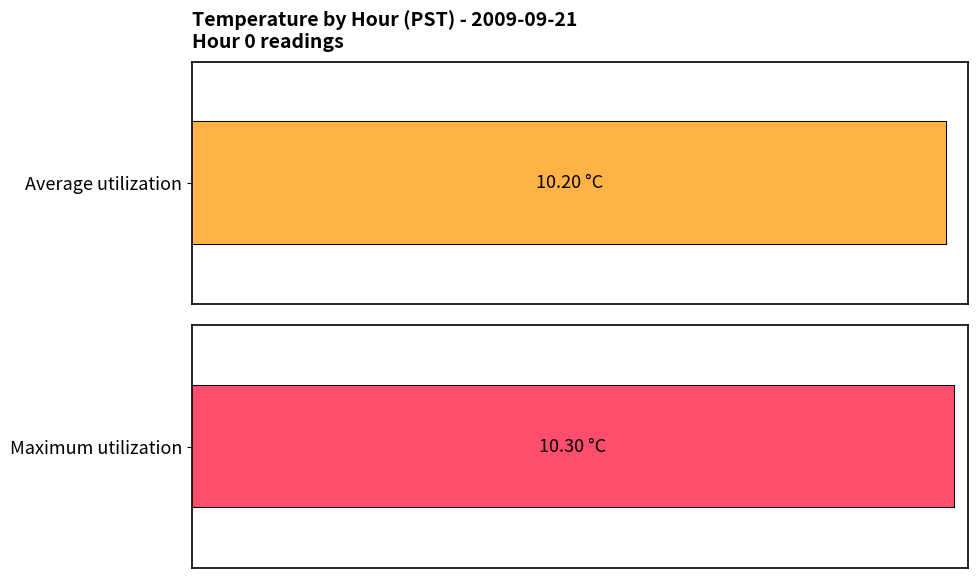

What is the difference between the highest and lowest values at 5?

0.1